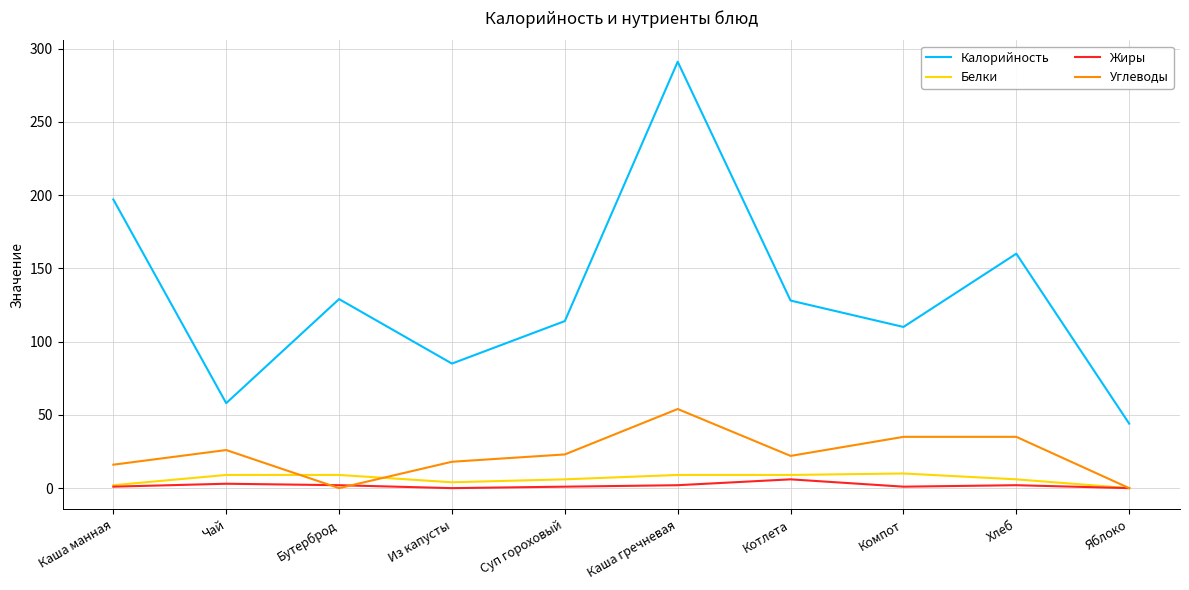

True or false: Белки and Калорийность intersect in this chart.

False